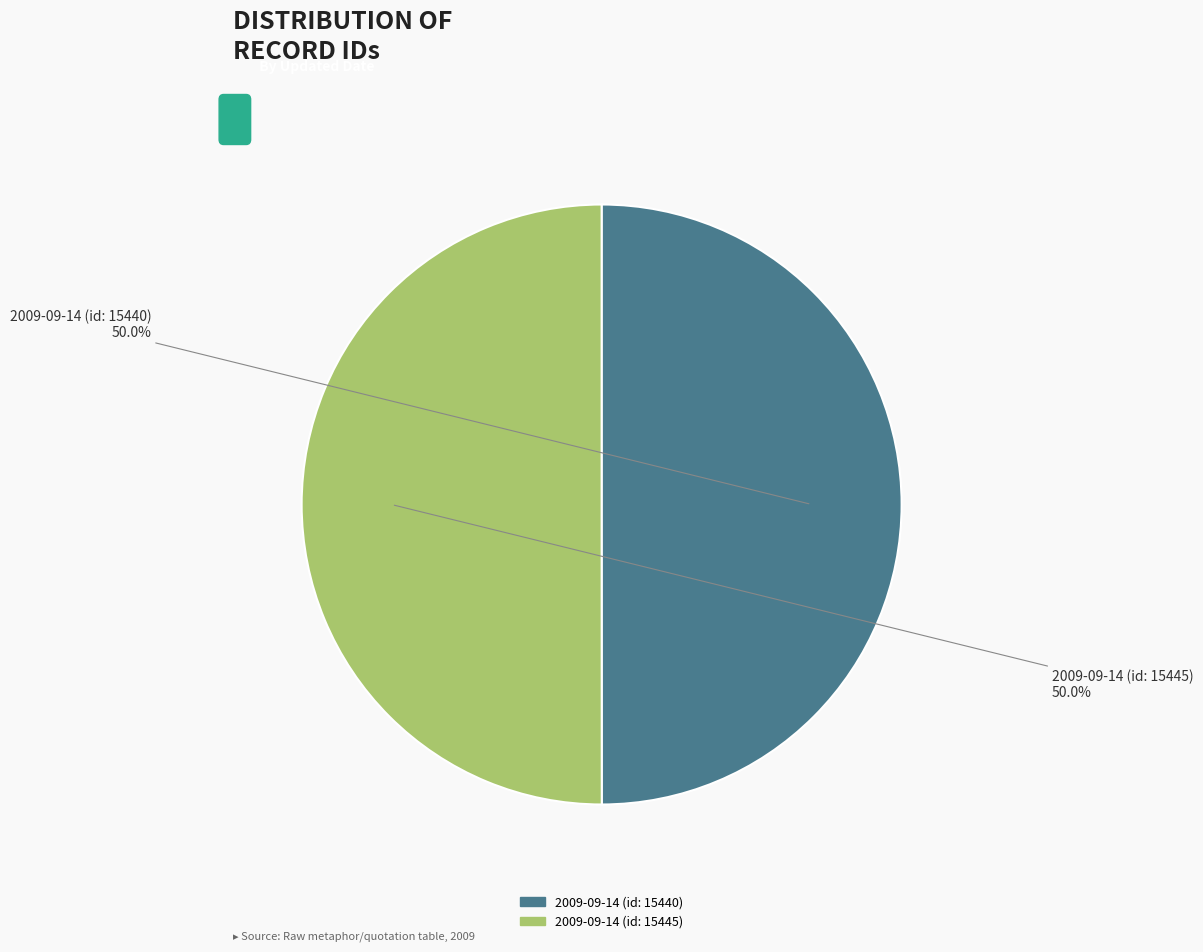

What percentage is the 2009-09-14 (id: 15445) slice, to the nearest percent?

50%